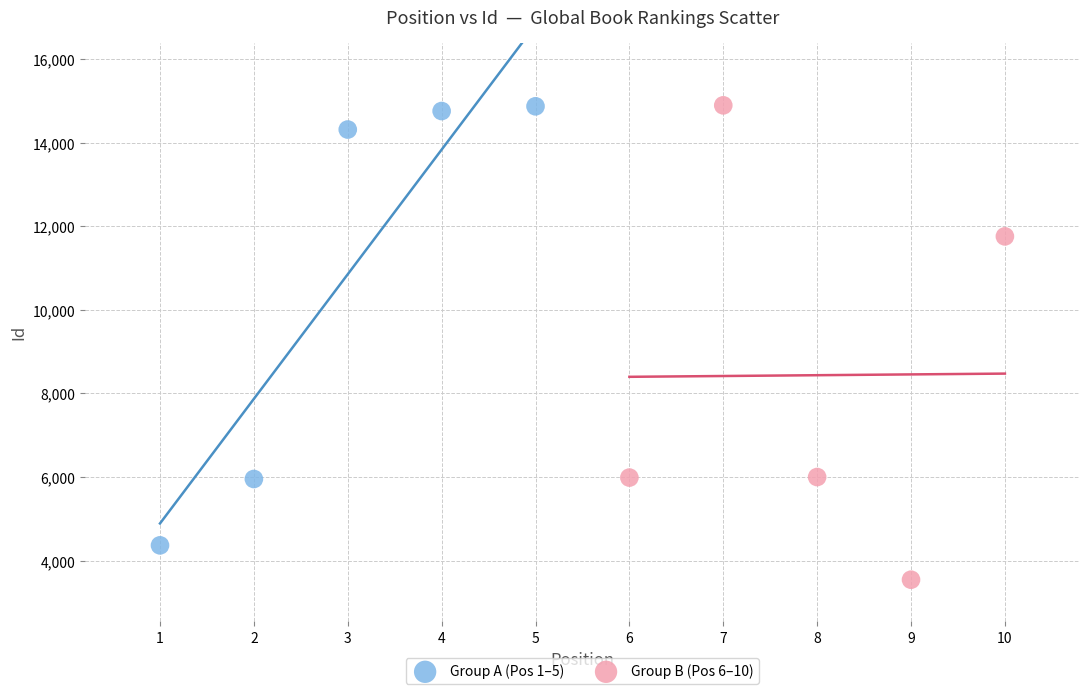

Which series contains the lowest Y value?

Group B (Pos 6–10)